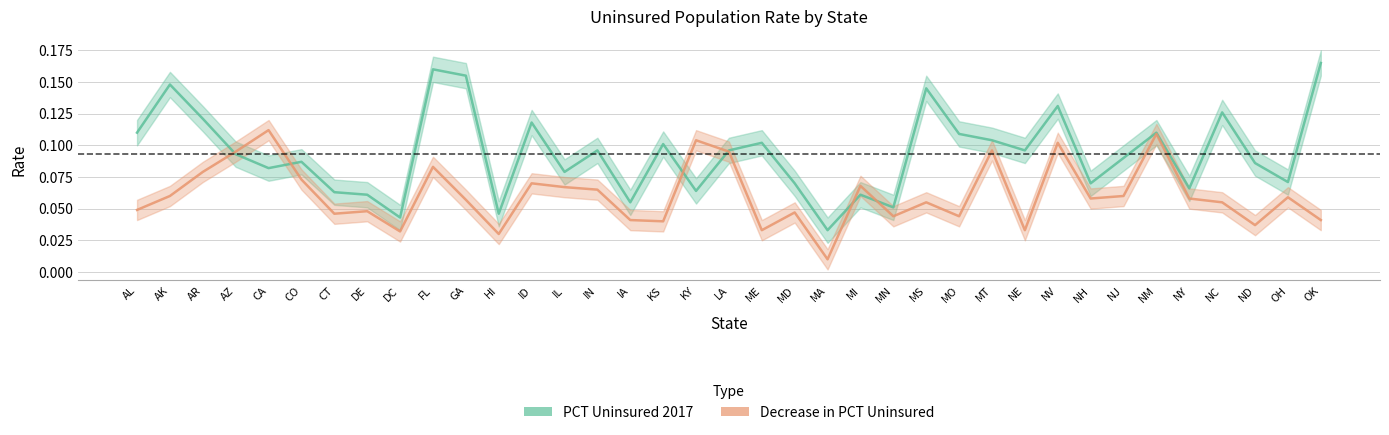

Which series has the largest total across all categories?

PCT Uninsured 2017